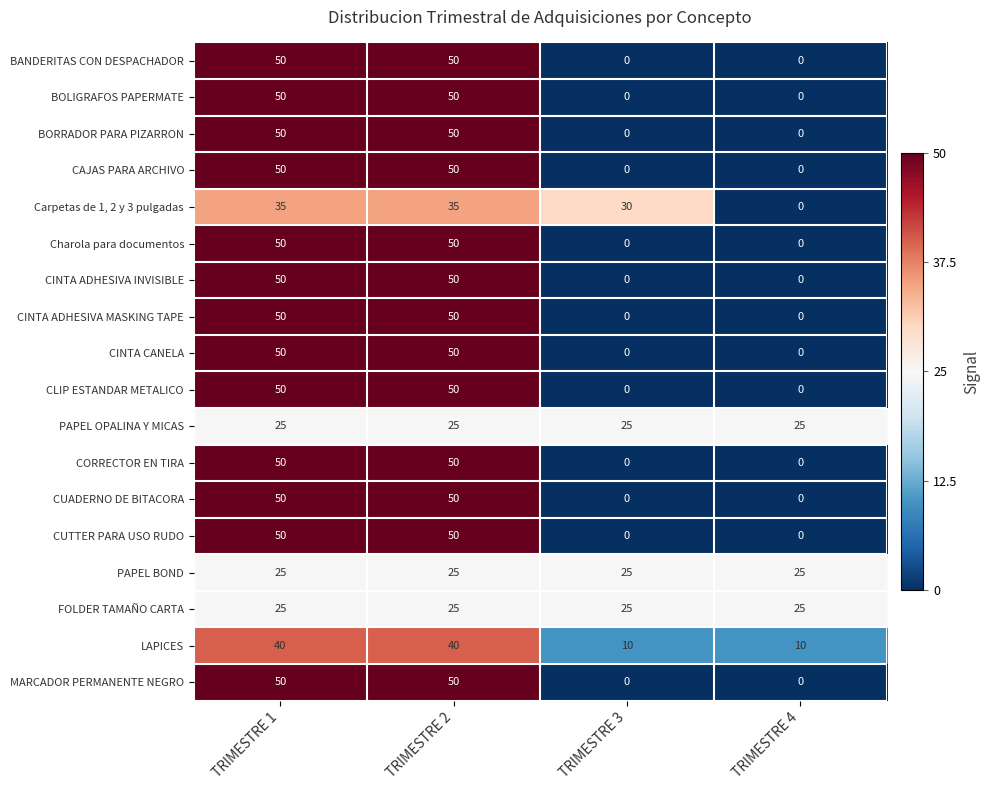

Count the Carpetas de 1, 2 y 3 pulgadas values in the range 30 to 35.

3